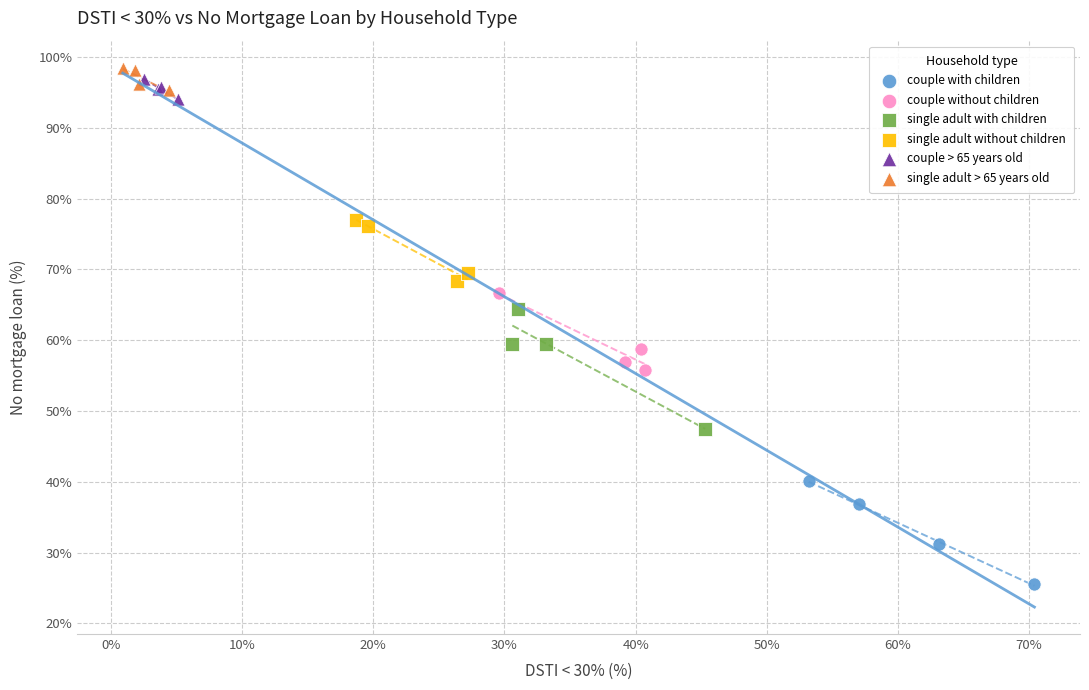

What are all the series names shown in the legend?

couple with children, couple without children, single adult with children, single adult without children, couple > 65 years old, single adult > 65 years old